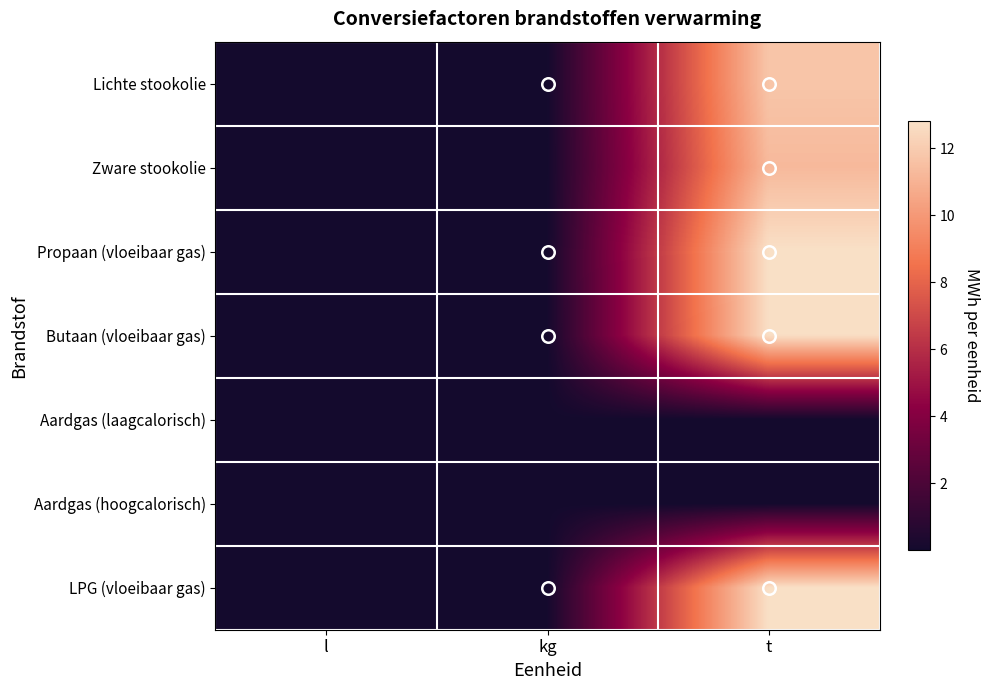

What is the total value across all series at kg?

0.1